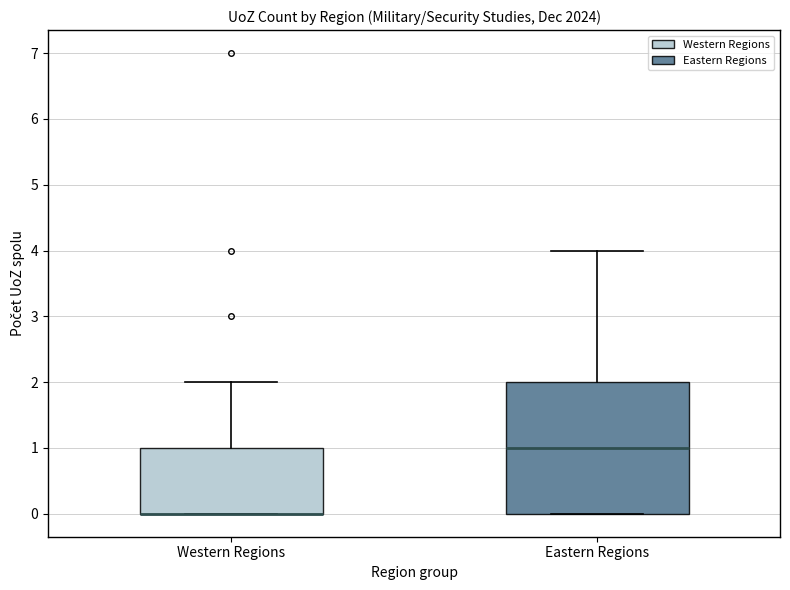

Comparing the boxes themselves (not the whiskers), which one is the tallest?

Eastern Regions